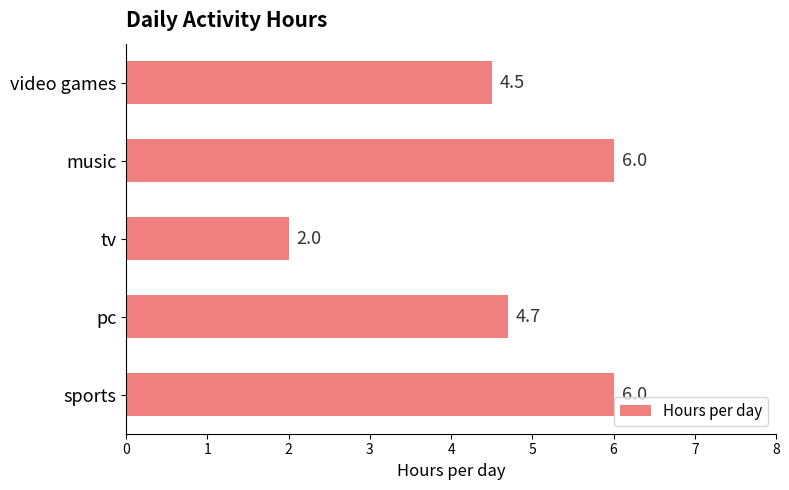

What is the smallest value displayed?

2.0